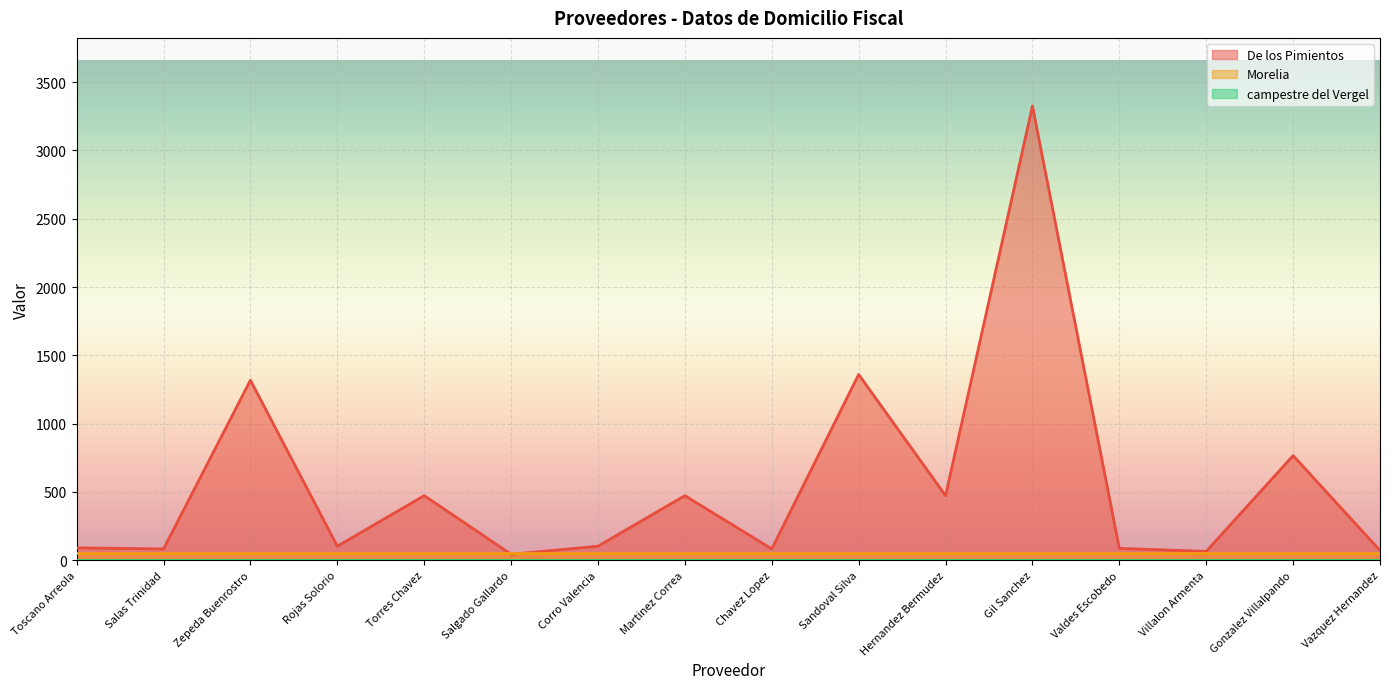

Read the Morelia value at Valdes Escobedo.

53